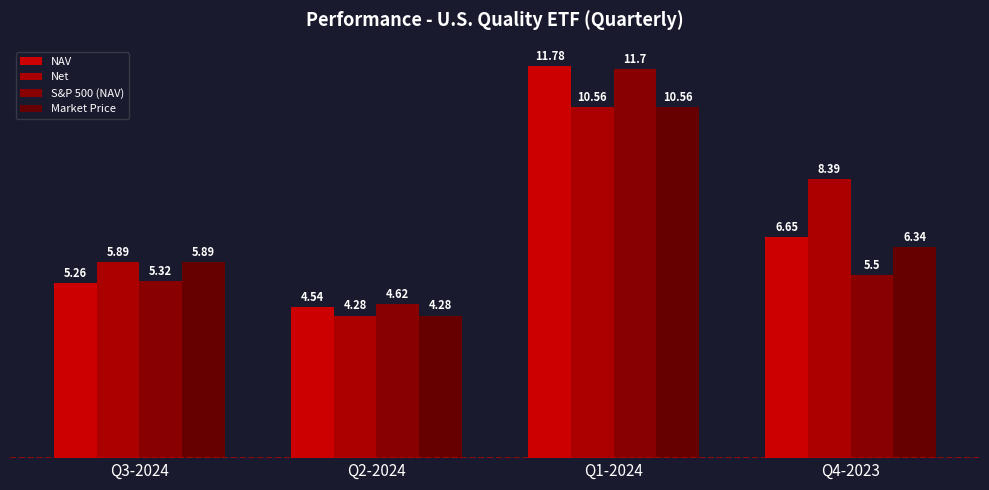

The value of Market Price at Q1-2024 is 10.6. True or false?

True